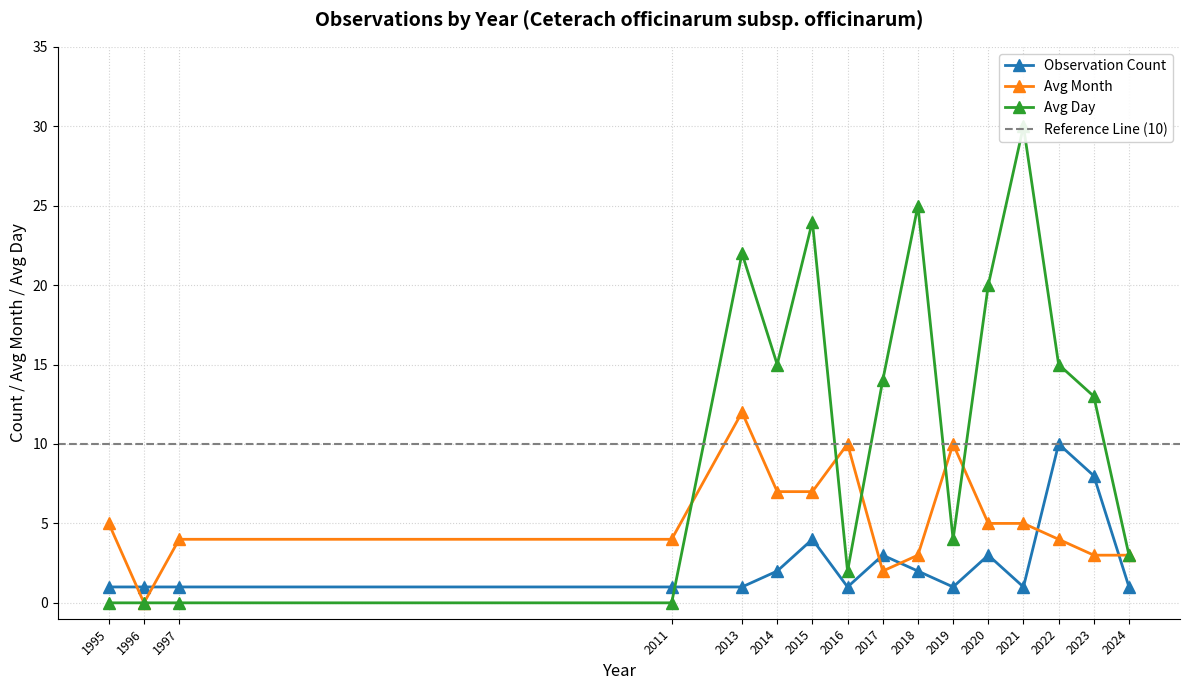

At which category does Avg Month reach its first local peak?

2013